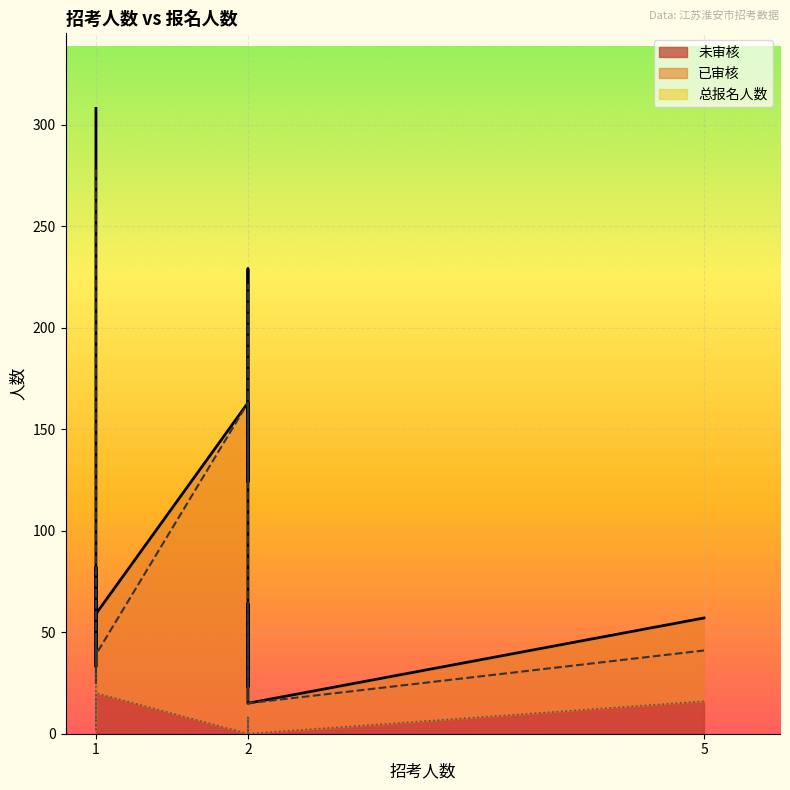

What is the total value across all series at 1?

616